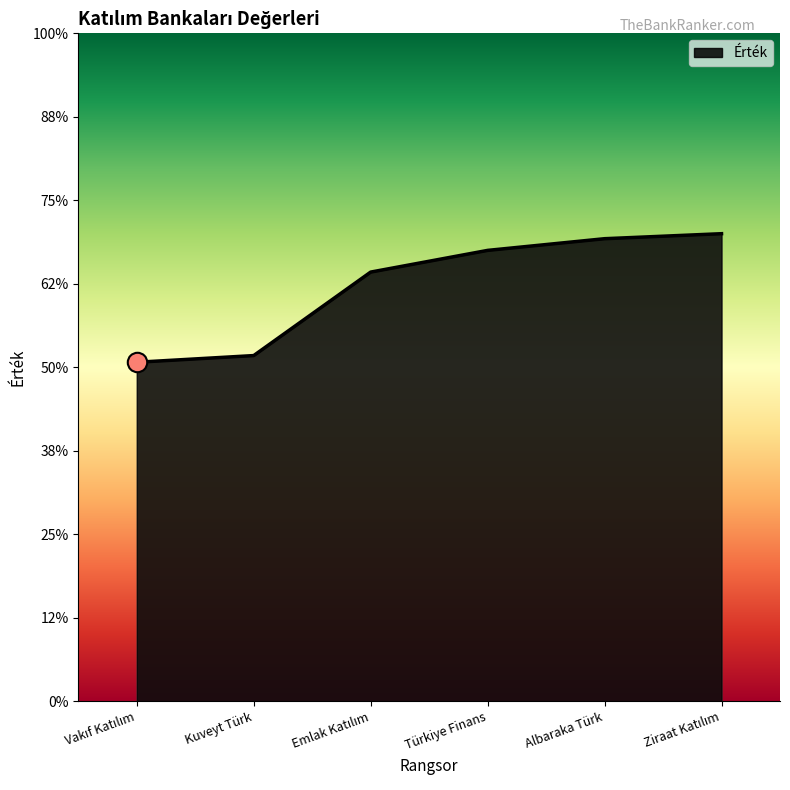

Does the chart have visible grid lines?

No